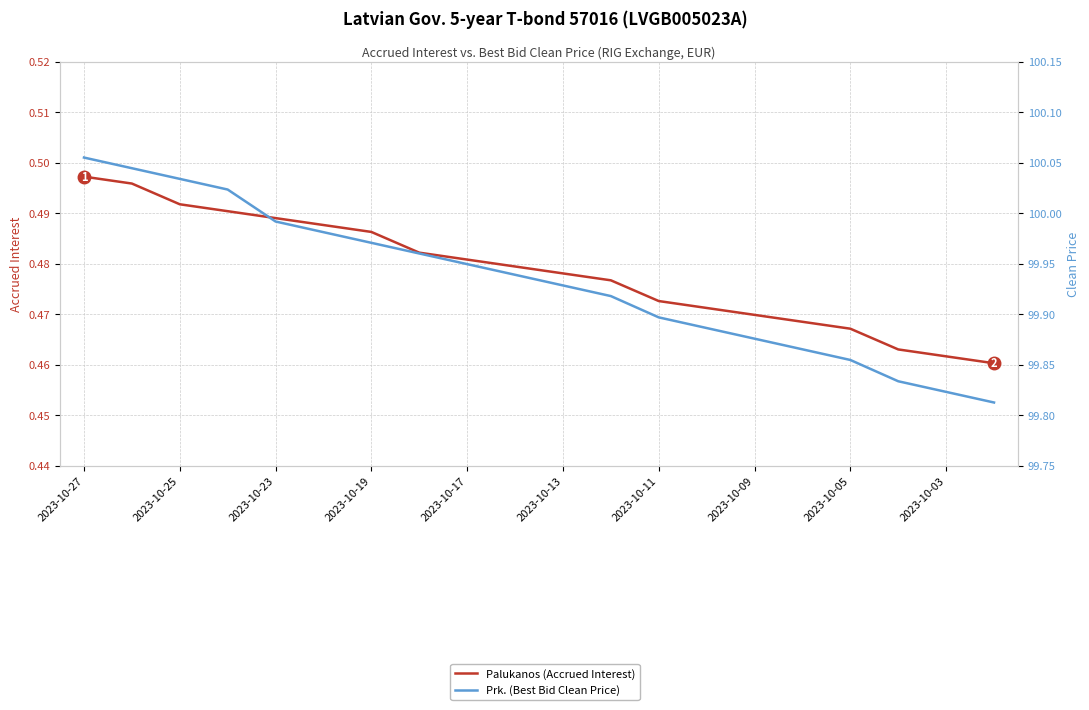

Is it true that Palukanos (Accrued Interest) equals 0.5 at 2023-10-19?

True